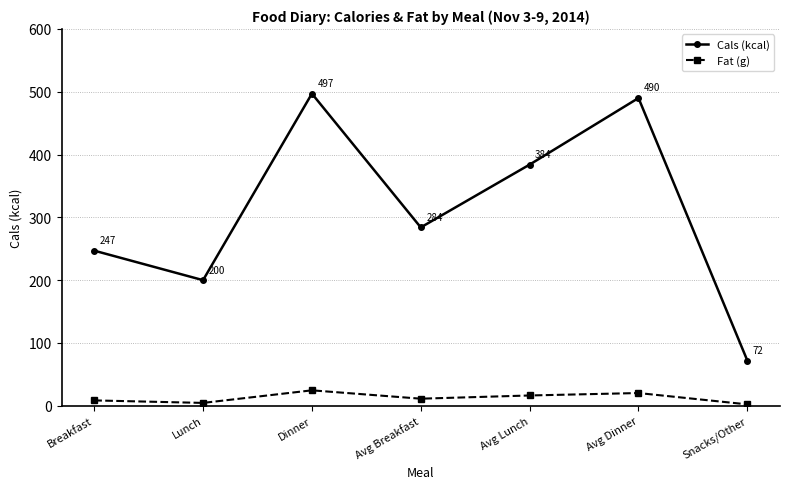

How many interior local peaks does the Fat (g) series have?

2